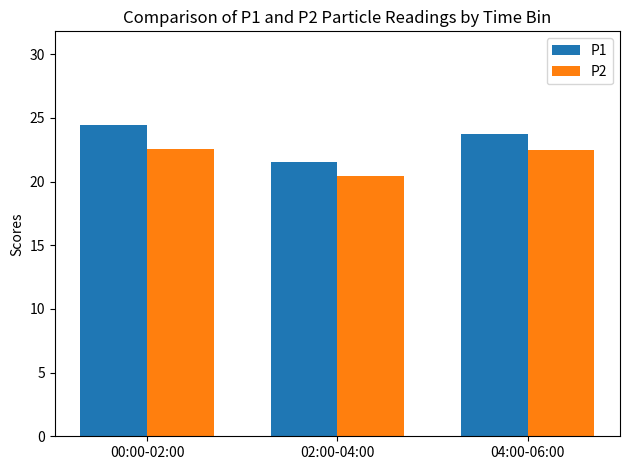

Reading left to right, what are all the values shown in this chart?

P1: 00:00-02:00=24.5	02:00-04:00=21.5	04:00-06:00=23.7
P2: 00:00-02:00=22.5	02:00-04:00=20.5	04:00-06:00=22.5